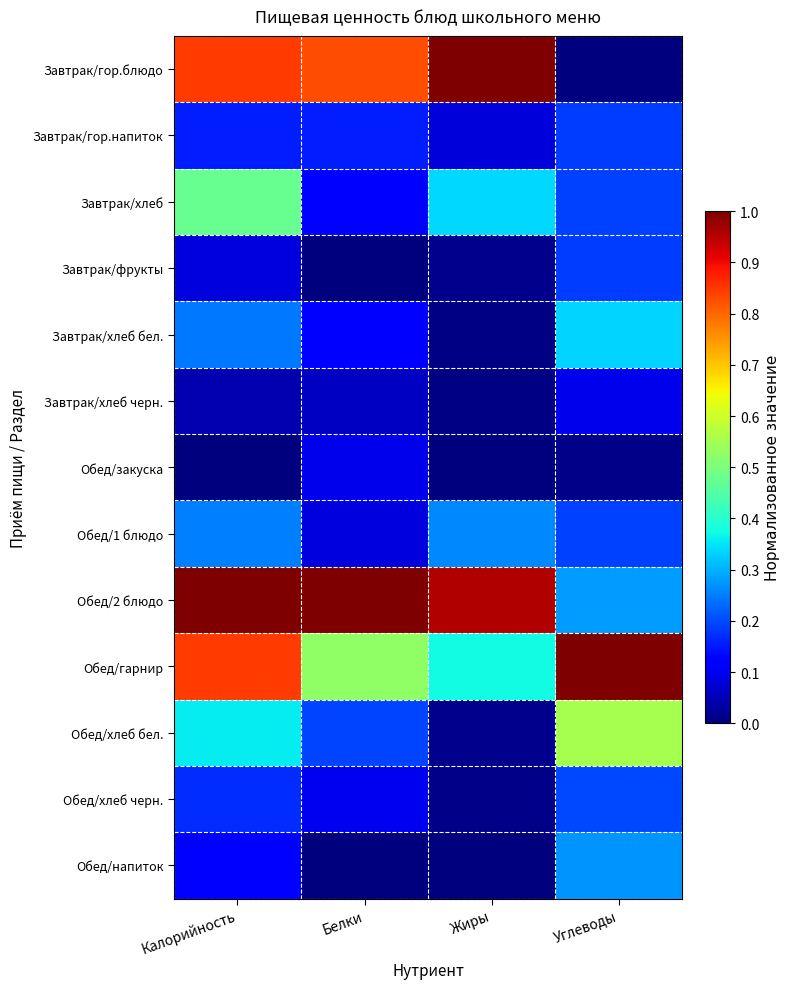

Which has a higher value, Белки or Калорийность?

Калорийность